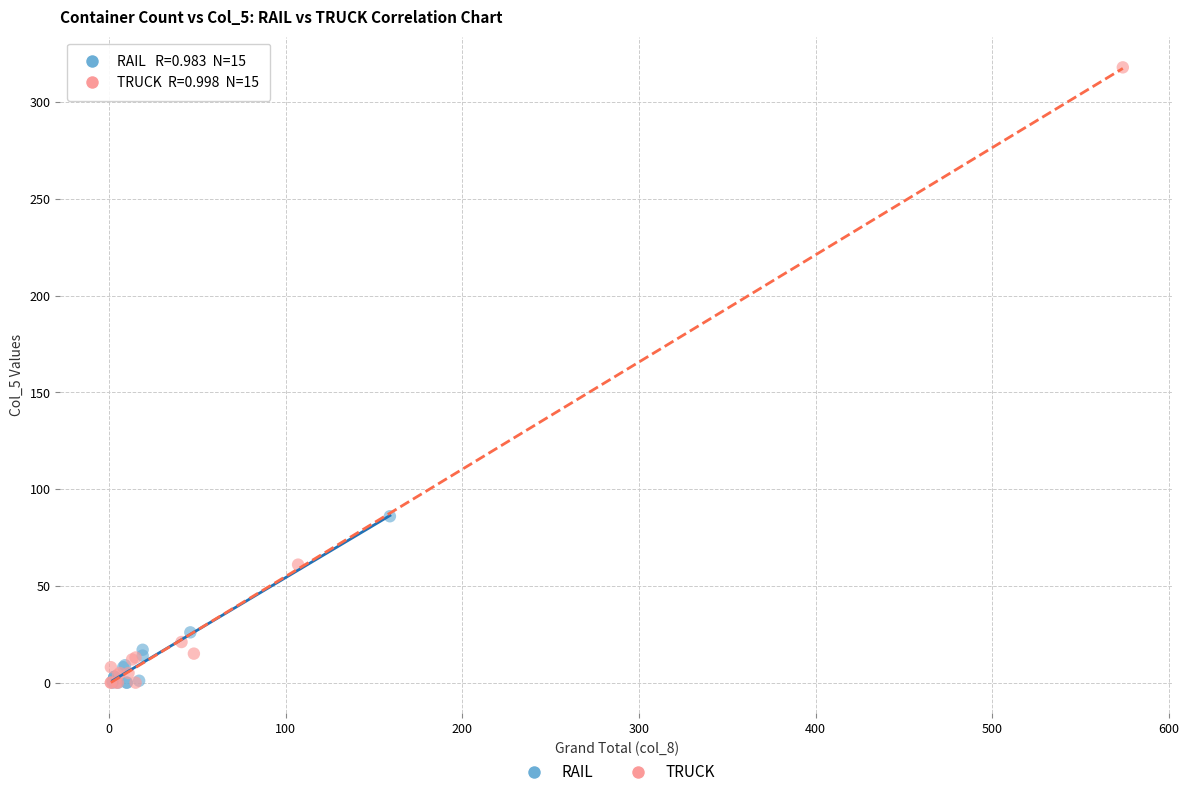

Which series reaches the maximum Y coordinate?

TRUCK